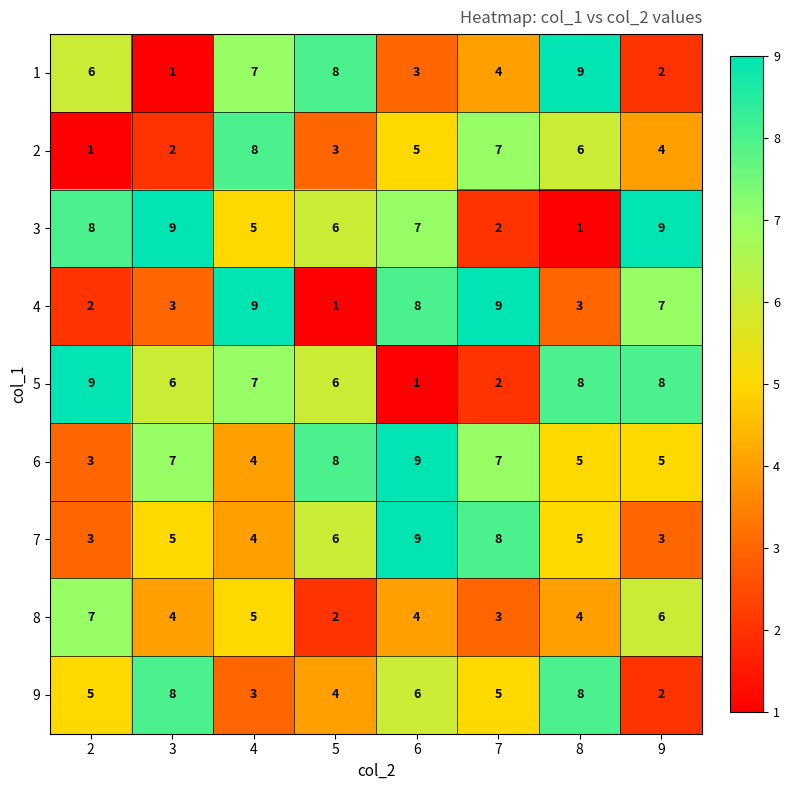

Count the 6 values in the range 5 to 8.

5